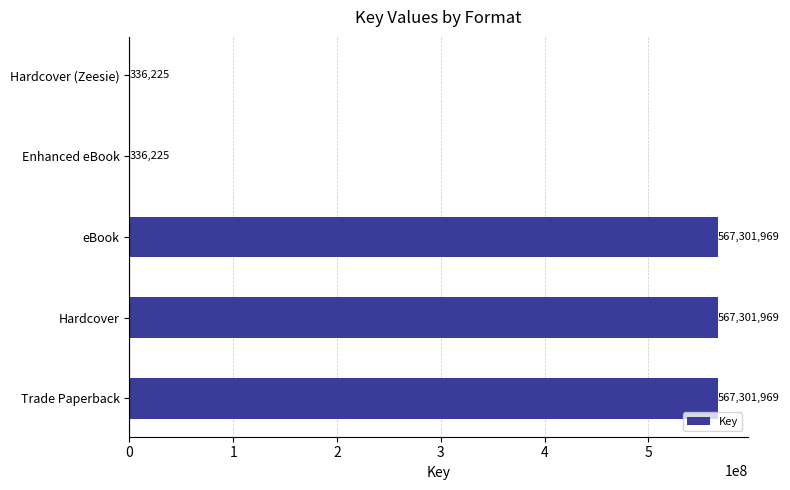

The value at Trade Paperback is 567301969. True or false?

True